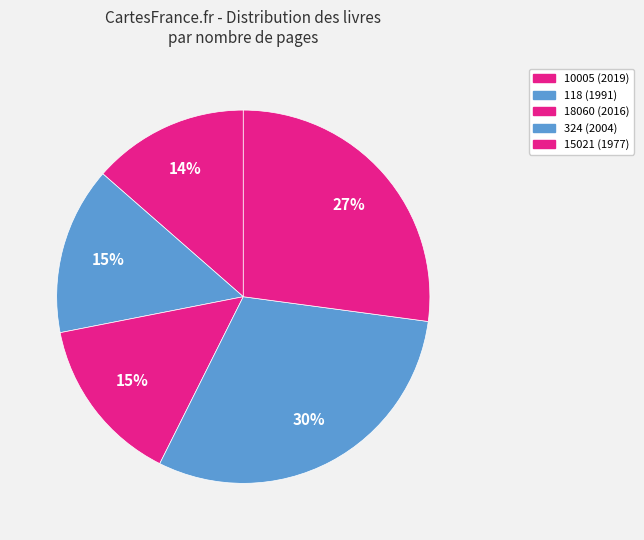

How many slices are in this pie chart?

5